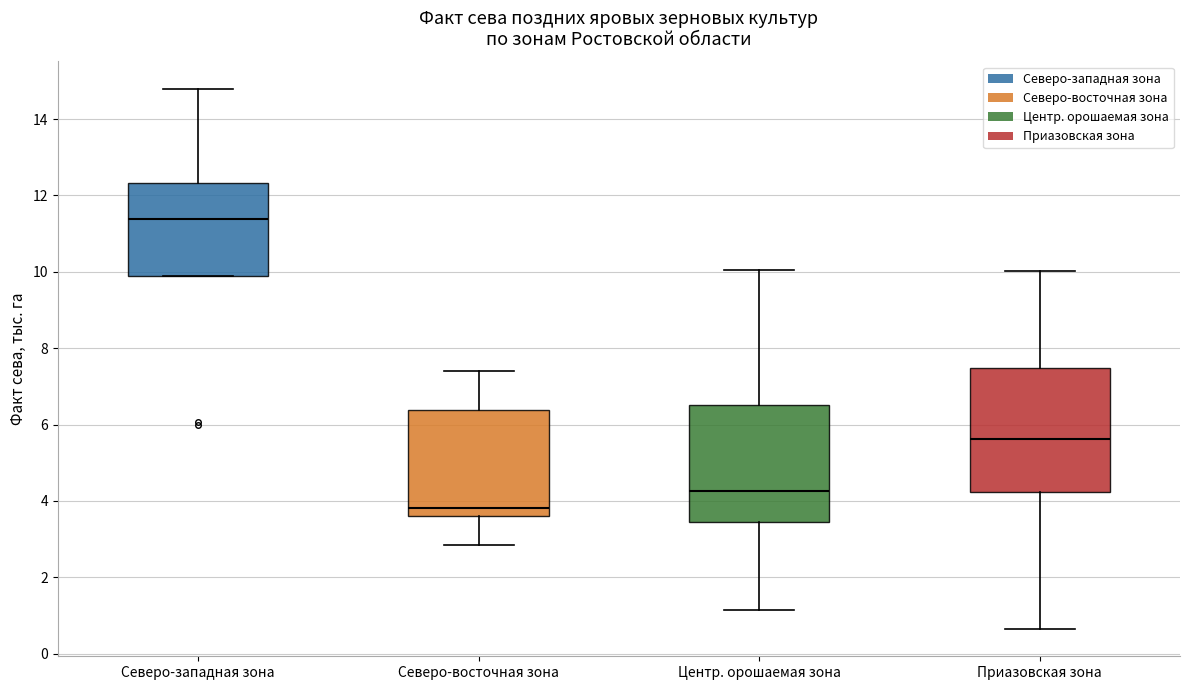

Where does the upper whisker of the box for Северо-восточная зона end on the y-axis? The values are not printed on the chart, so give them approximately, as read against the axis.

7.4